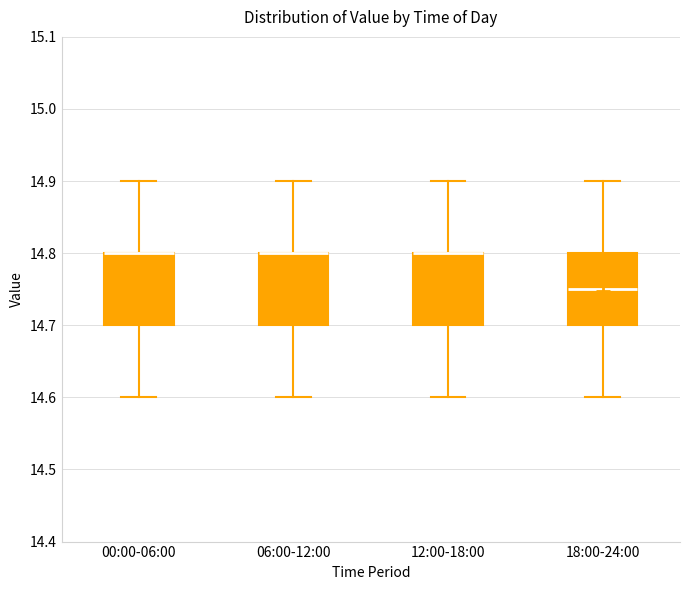

Reading left to right, transcribe this box plot: for each box, give where its median line is, the range the box spans, and where its two whiskers end, as read against the y-axis. The values are not printed on the chart, so give them approximately, as read against the axis.

00:00-06:00: median 14.80 (drawn on the box's upper edge), box 14.70 to 14.80, whiskers 14.60 to 14.90
06:00-12:00: median 14.80 (drawn on the box's upper edge), box 14.70 to 14.80, whiskers 14.60 to 14.90
12:00-18:00: median 14.80 (drawn on the box's upper edge), box 14.70 to 14.80, whiskers 14.60 to 14.90
18:00-24:00: median 14.75, box 14.70 to 14.80, whiskers 14.60 to 14.90